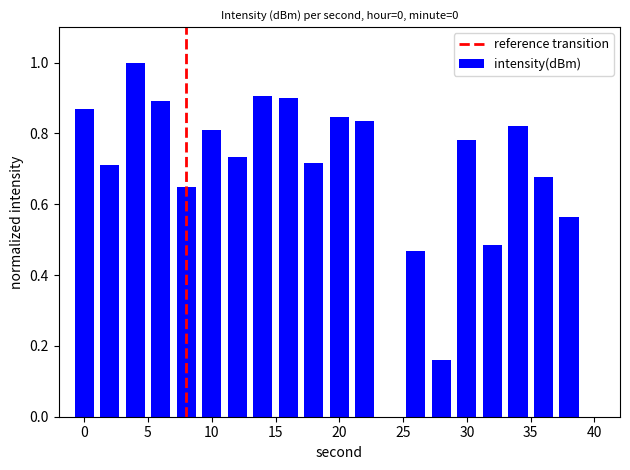

How many positive values are there?

19